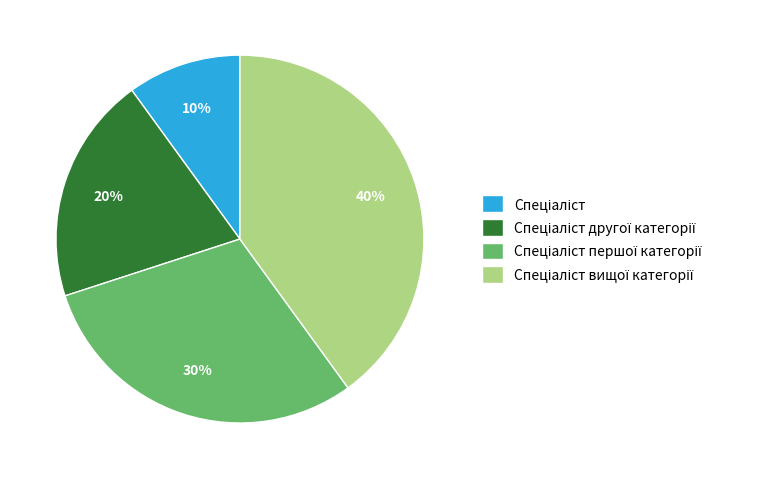

Is there a majority slice in this chart?

No